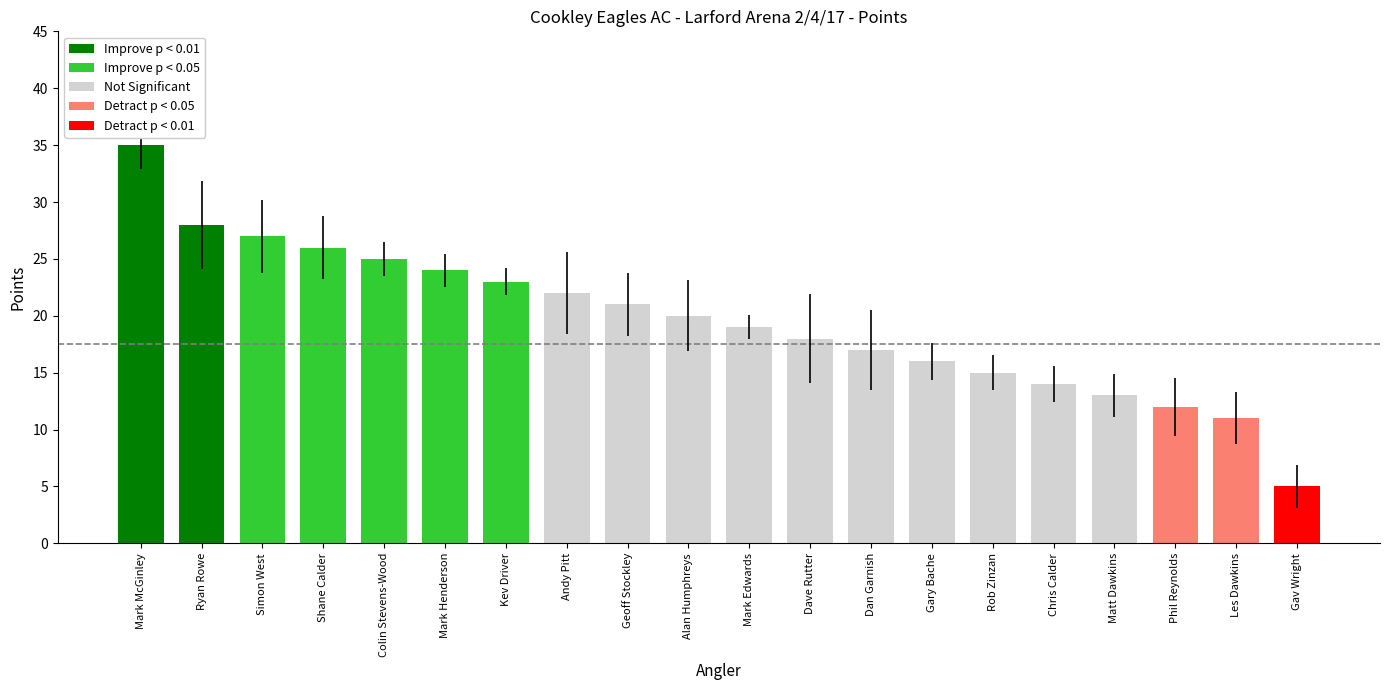

Which label corresponds to the smallest value in the chart?

Gav Wright